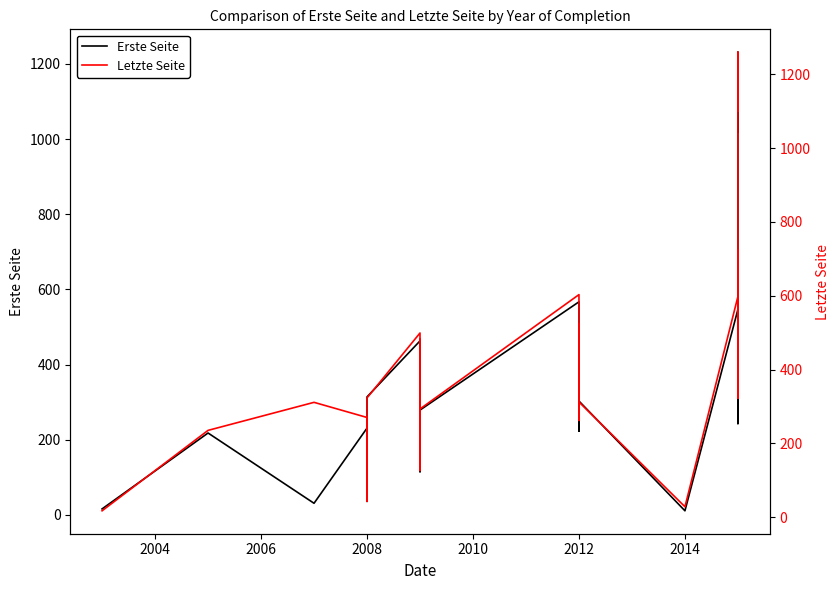

The Letzte Seite series shows 566 at 2012. True or false?

True